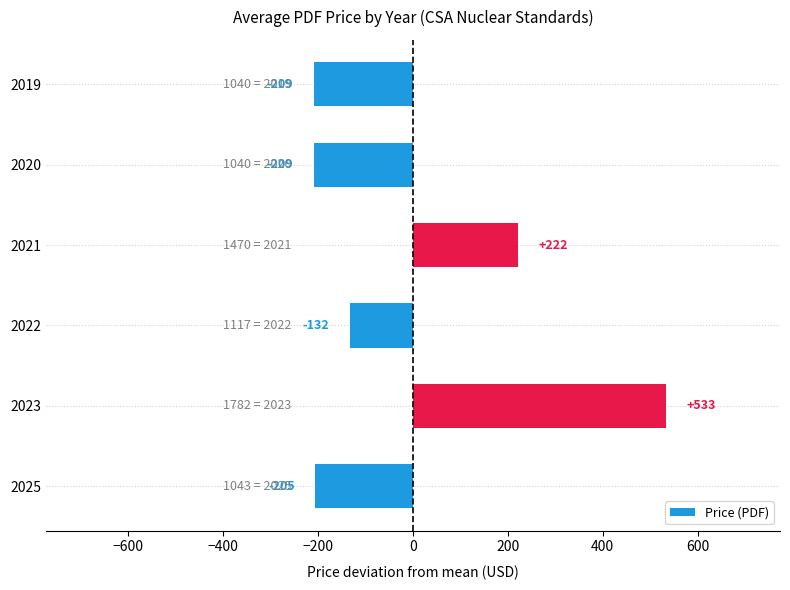

At which label is the value closest to 162?

2021